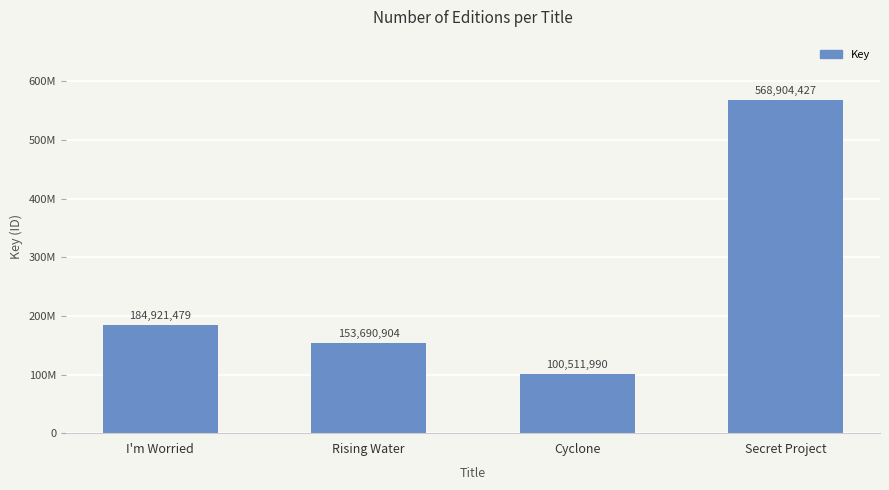

Rank the categories by value from lowest to highest.

Cyclone, Rising Water, I'm Worried, Secret Project